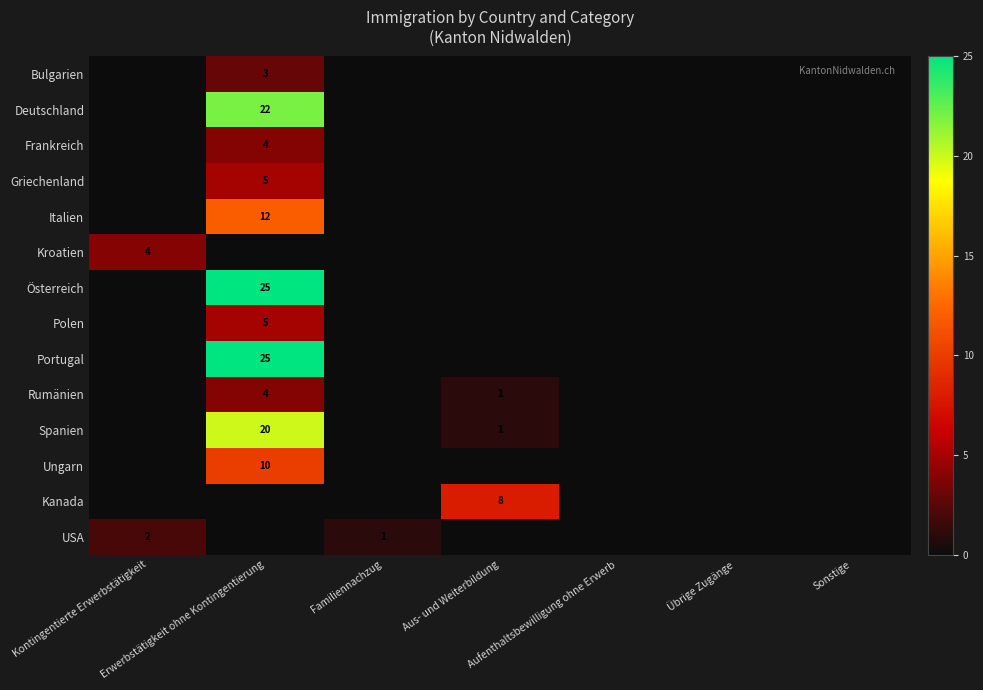

Which series has the widest spread of values?

Österreich